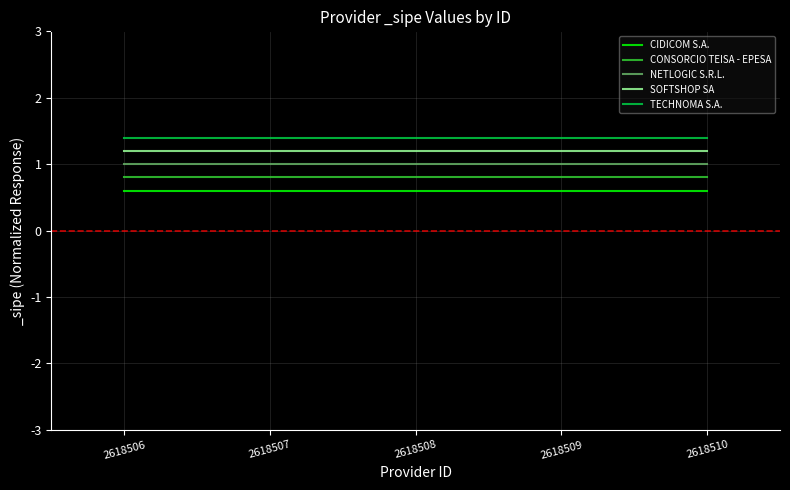

True or false: NETLOGIC S.R.L. has more than 2 interior local peaks.

False